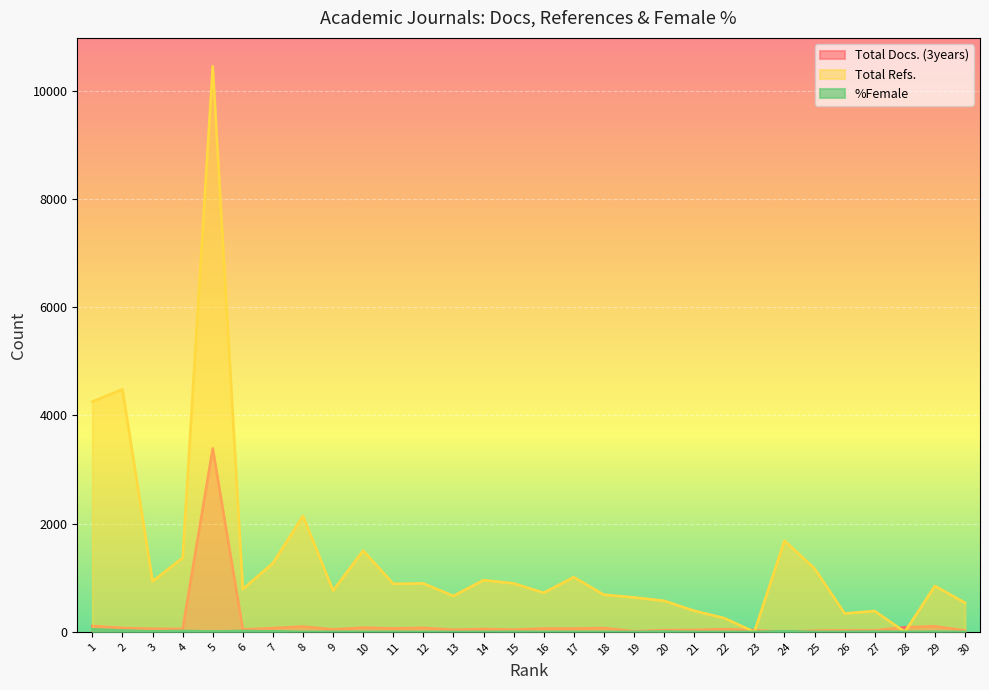

Where does the Total Refs. series first go above 889?

1